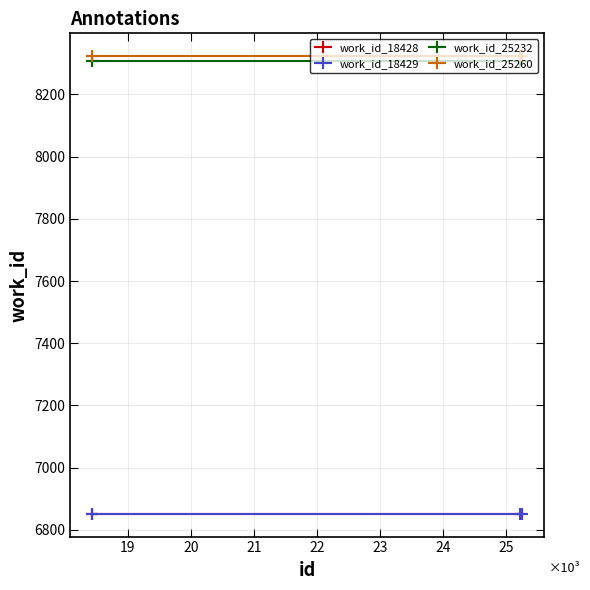

Does the chart have visible grid lines?

Yes